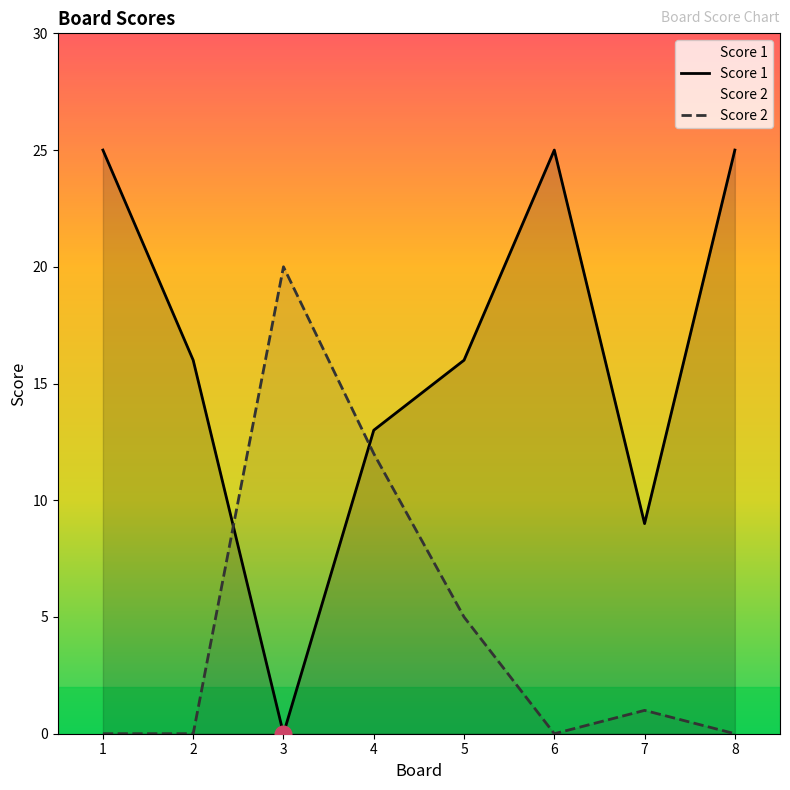

Where is the first local minimum for Score 1?

3